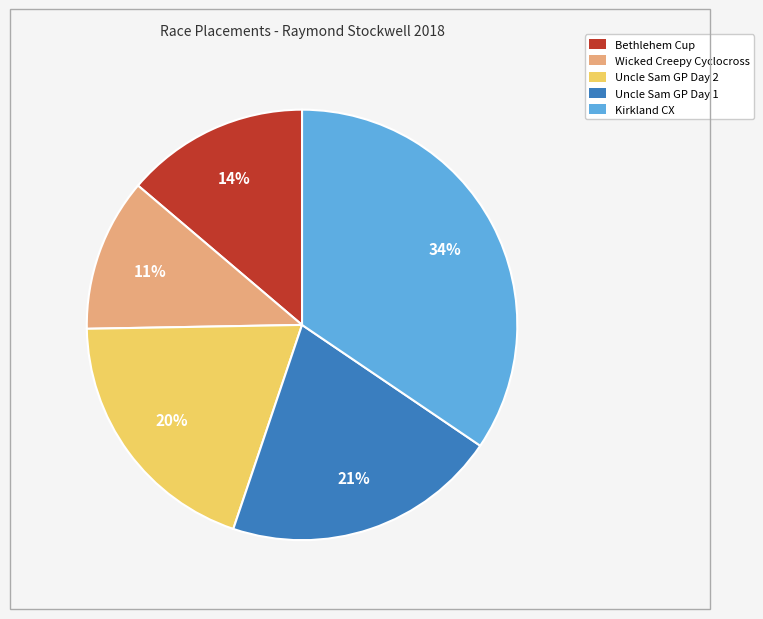

What is the smallest slice in the pie chart?

Wicked Creepy Cyclocross